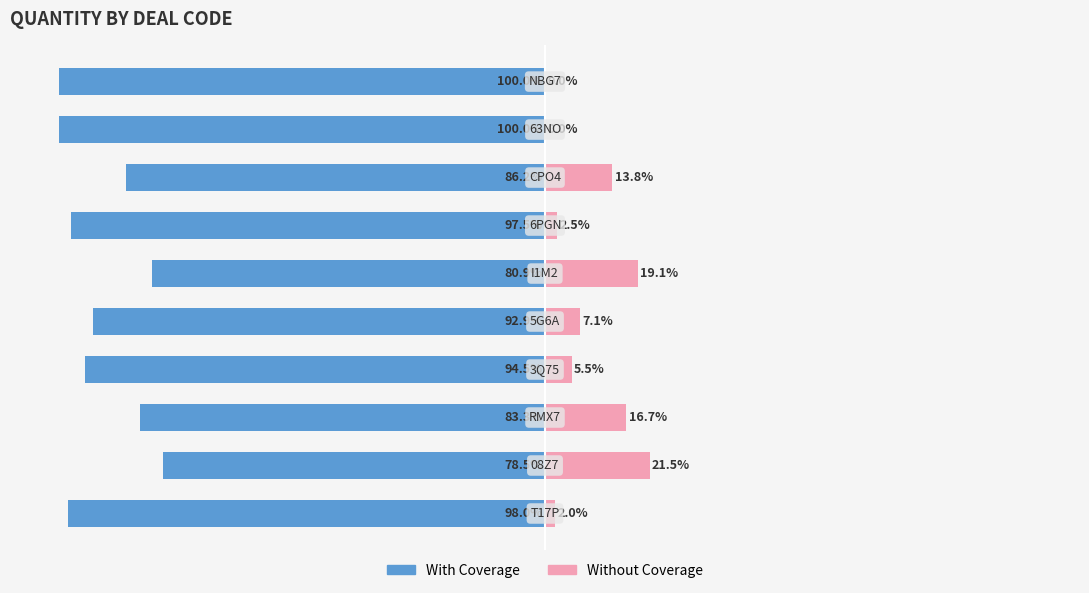

The Without Coverage series shows -13.1 at 75. True or false?

False